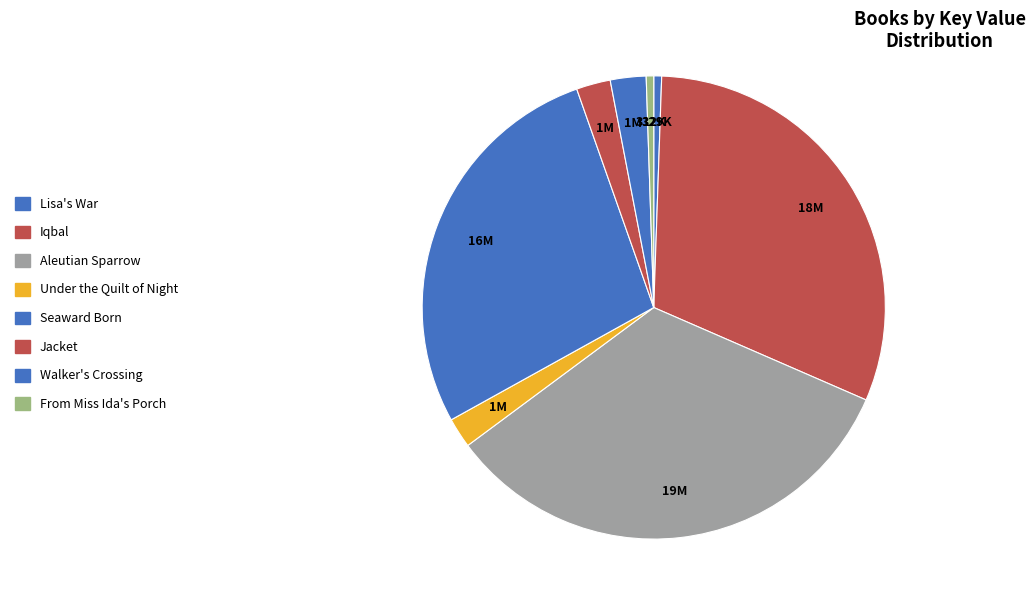

Approximately how many times larger is the value at Seaward Born compared to Aleutian Sparrow?

0.8